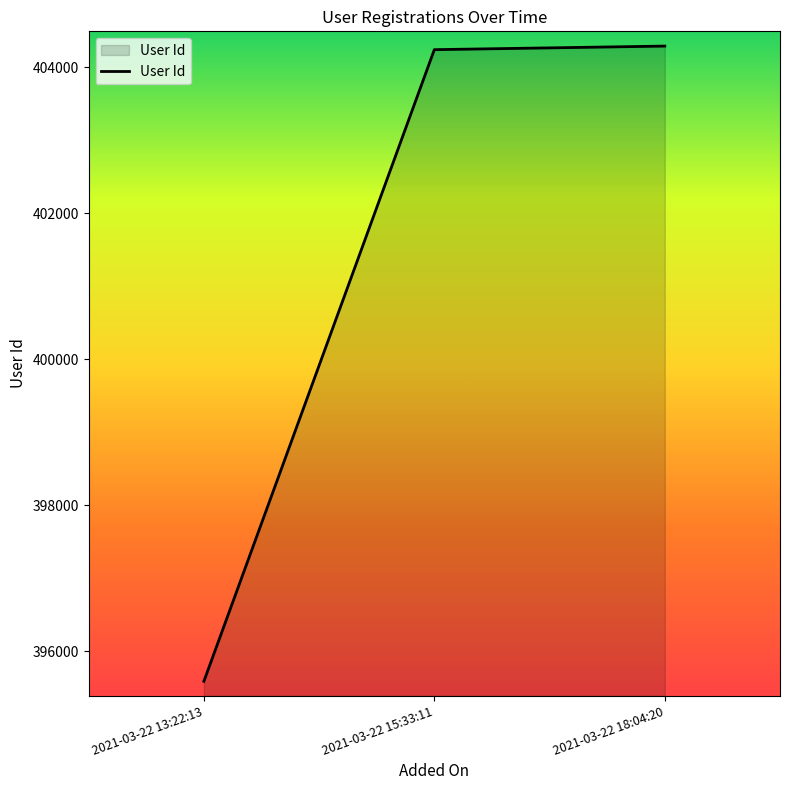

What is the difference between the values at 2021-03-22 13:22:13 and 2021-03-22 18:04:20?

8706